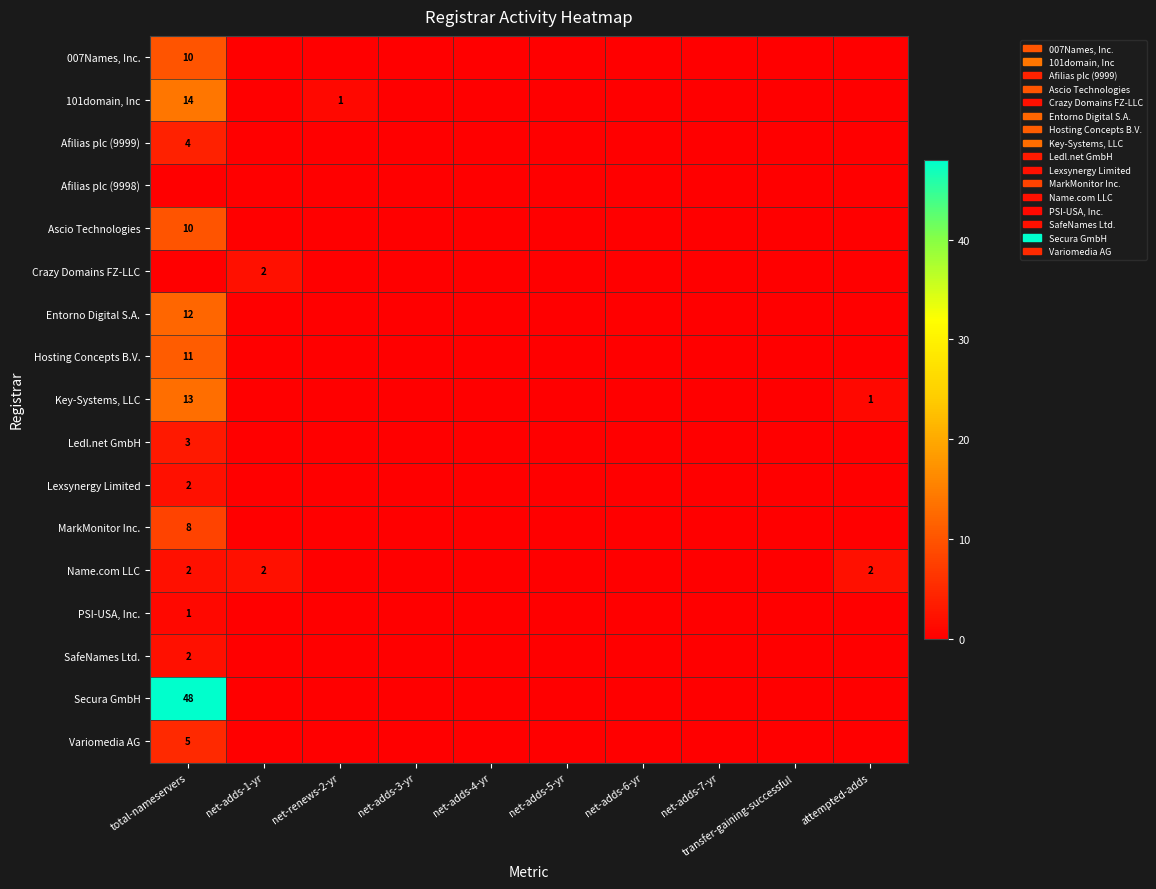

Is it true that Key-Systems, LLC equals 1 at attempted-adds?

True